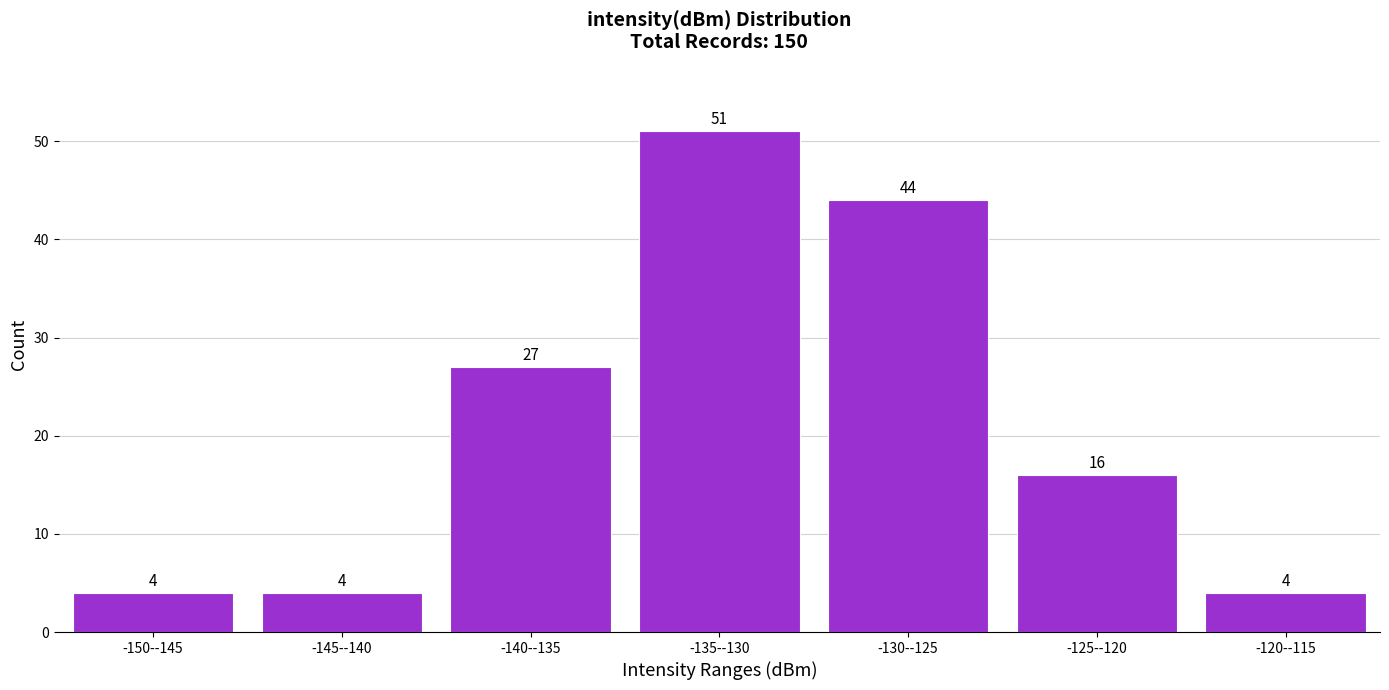

Reading left to right, transcribe all the data shown in this chart.

4	4	27	51	44	16	4